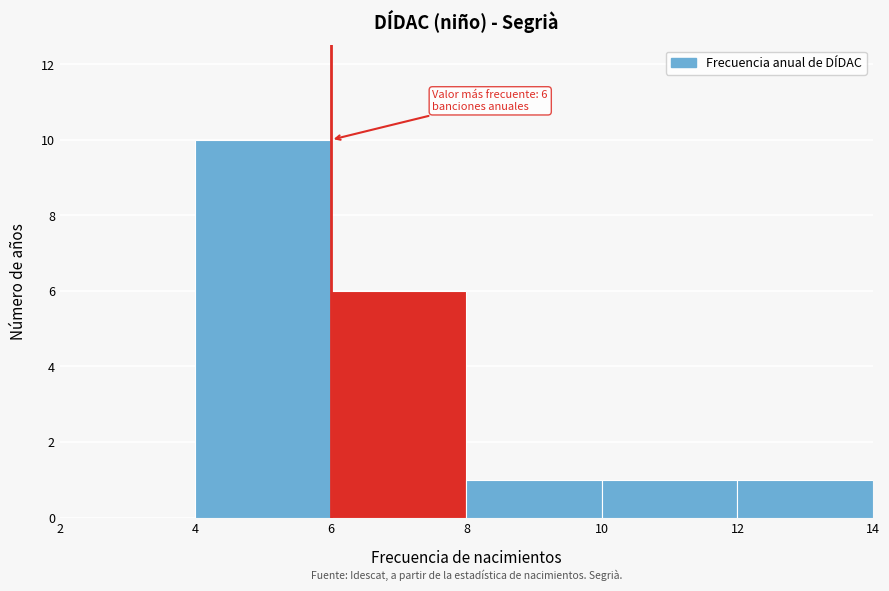

Over which range of the x-axis is the bar tallest?

4 to 6